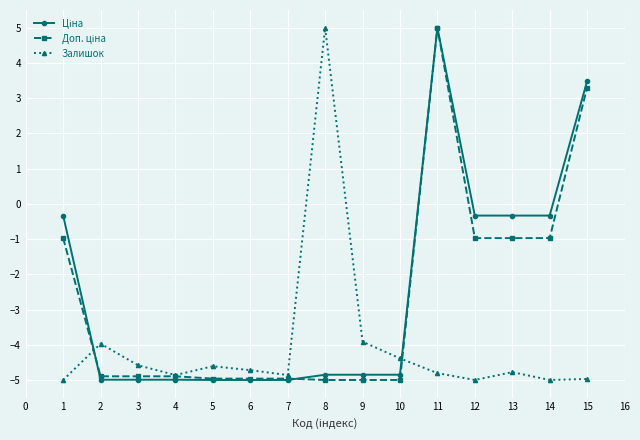

What is the total value across all series at 3?

-14.5